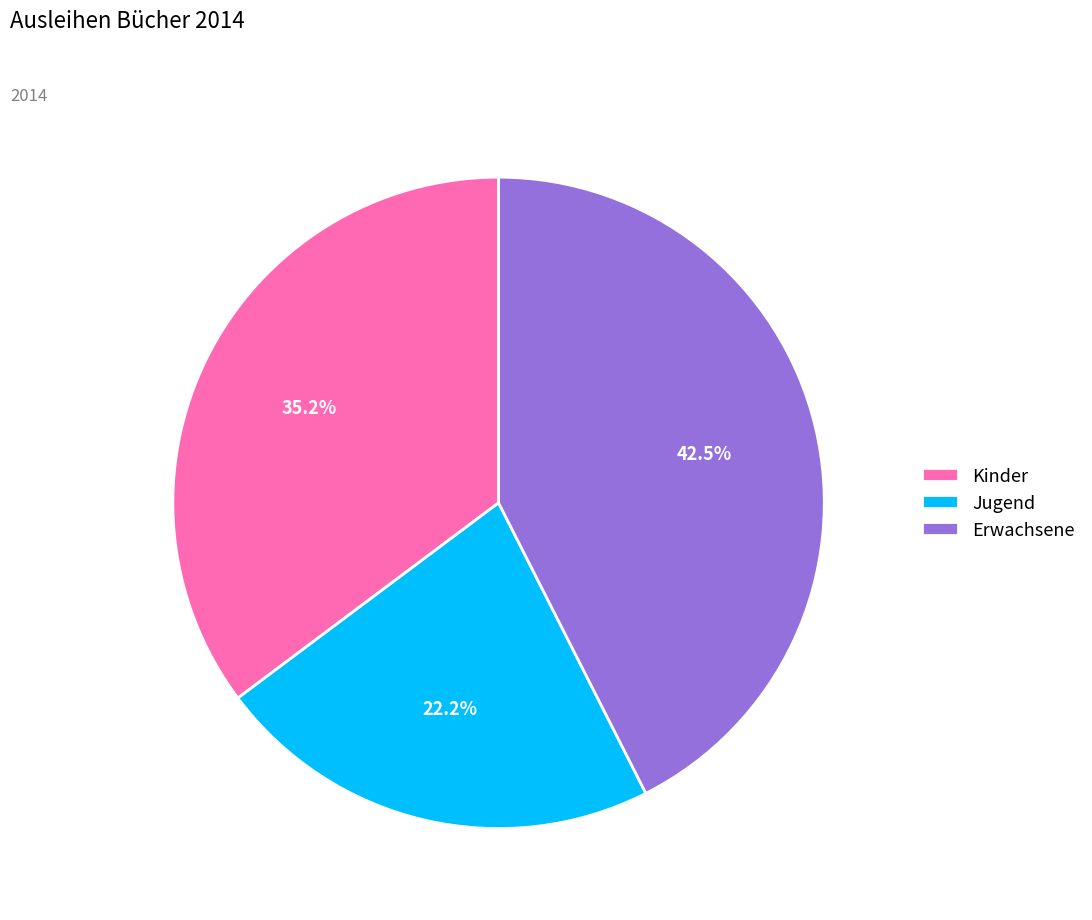

To the nearest percent, what portion does Jugend represent?

22%